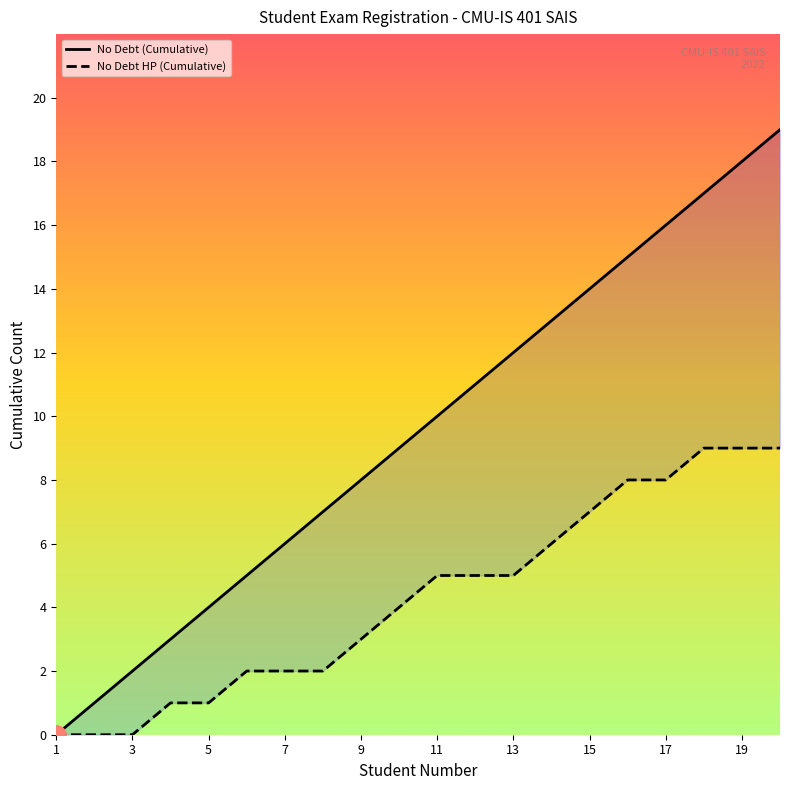

Which series has the largest range (max minus min)?

No Debt (Cumulative)